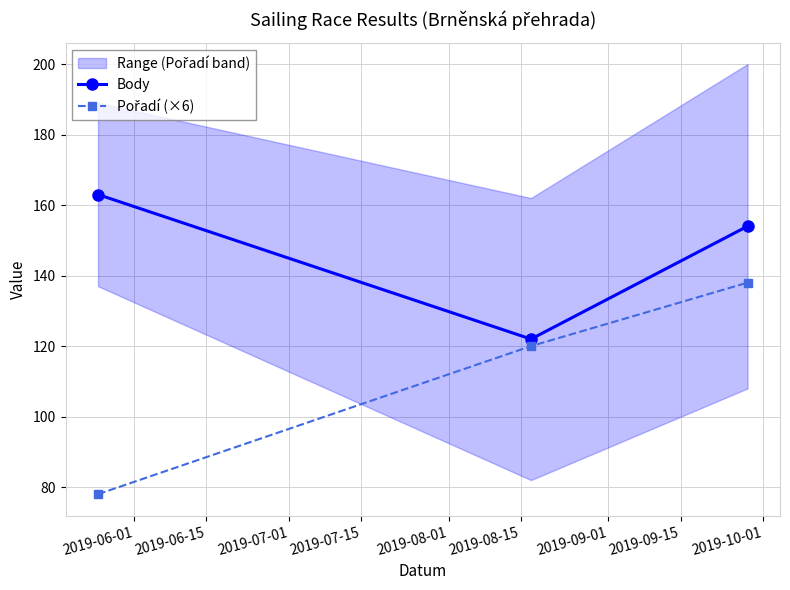

Reading left to right, list all the values displayed in this chart.

Body: 163	122	154
Pořadí (×6): 78	120	138